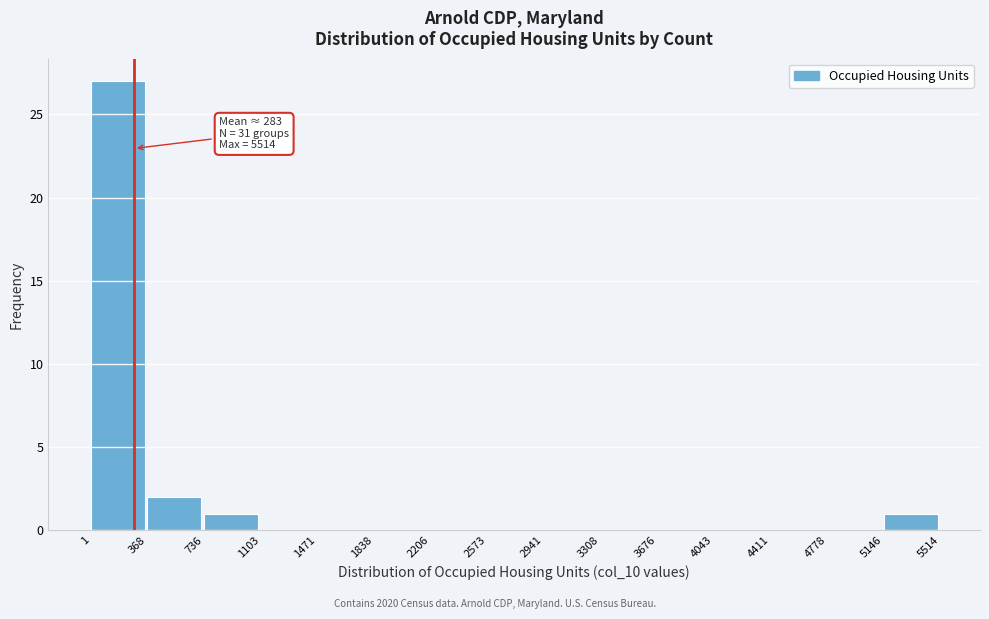

Over which range of the x-axis is the bar tallest?

1 to 368